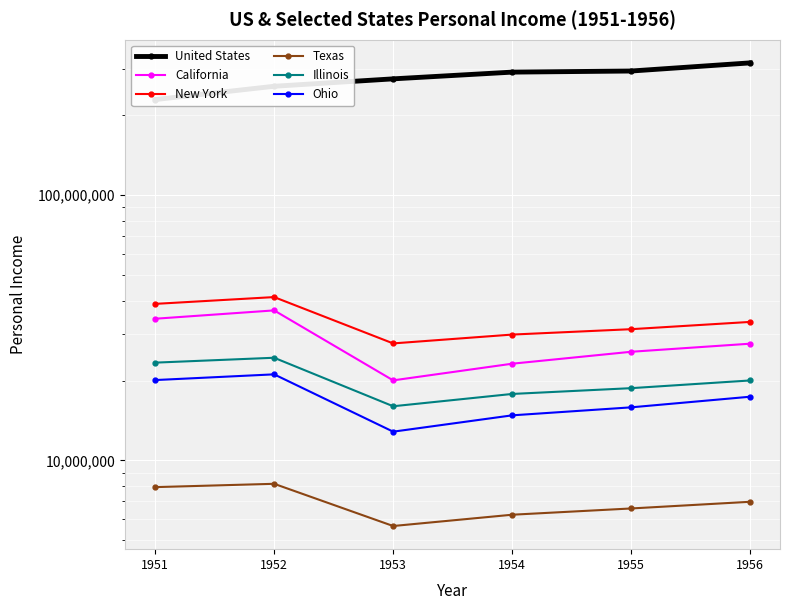

What is the value of the California point at the 3rd from the left?

20036466